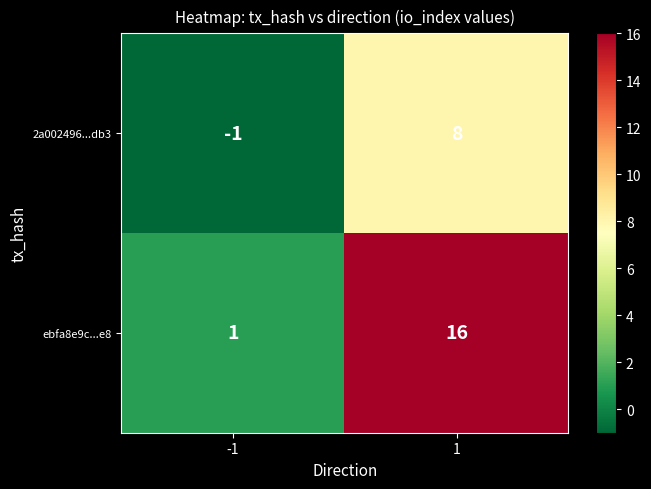

What is the highest value of the ebfa8e9c...e8 series?

16